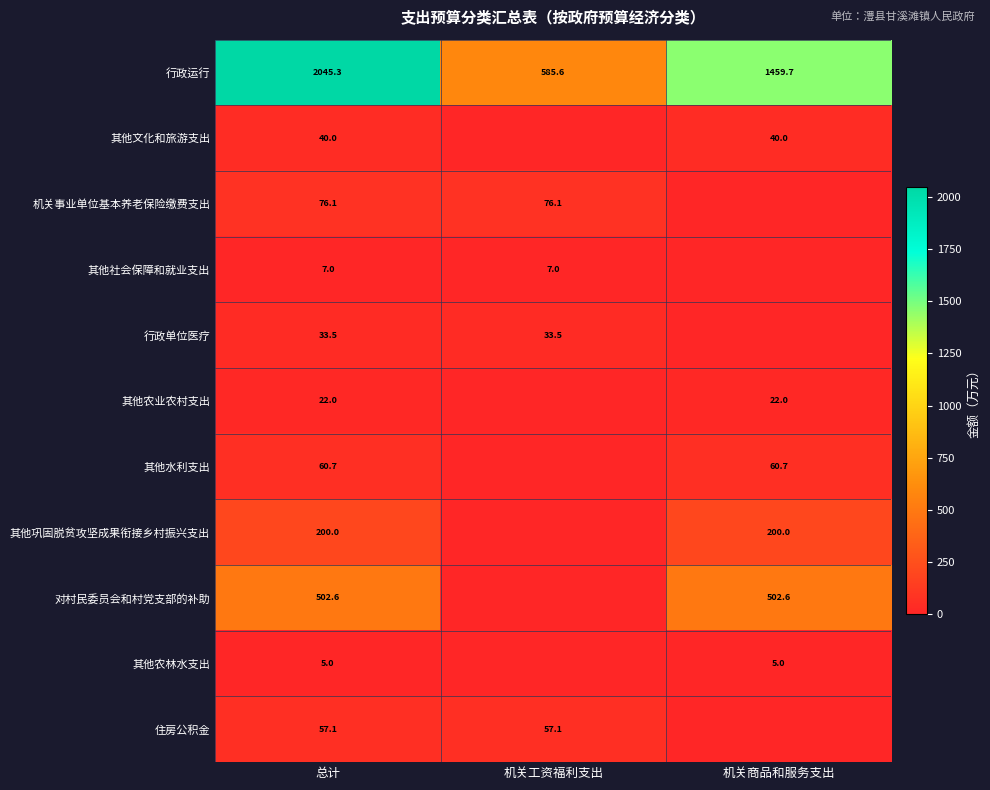

Rank the series at 总计 from lowest to highest value.

其他农林水支出, 其他社会保障和就业支出, 其他农业农村支出, 行政单位医疗, 其他文化和旅游支出, 住房公积金, 其他水利支出, 机关事业单位基本养老保险缴费支出, 其他巩固脱贫攻坚成果衔接乡村振兴支出, 对村民委员会和村党支部的补助, 行政运行